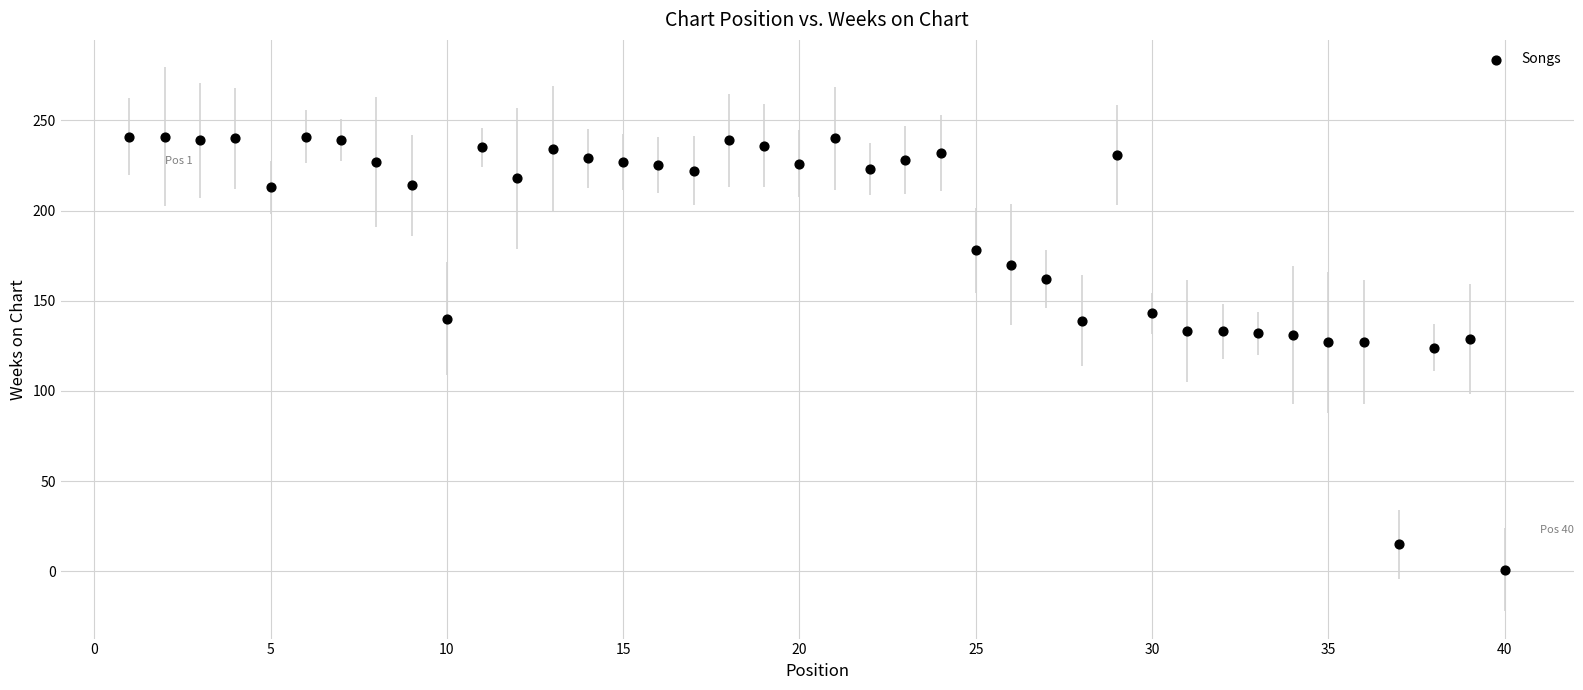

What is the range of Y values (max minus min)?

240